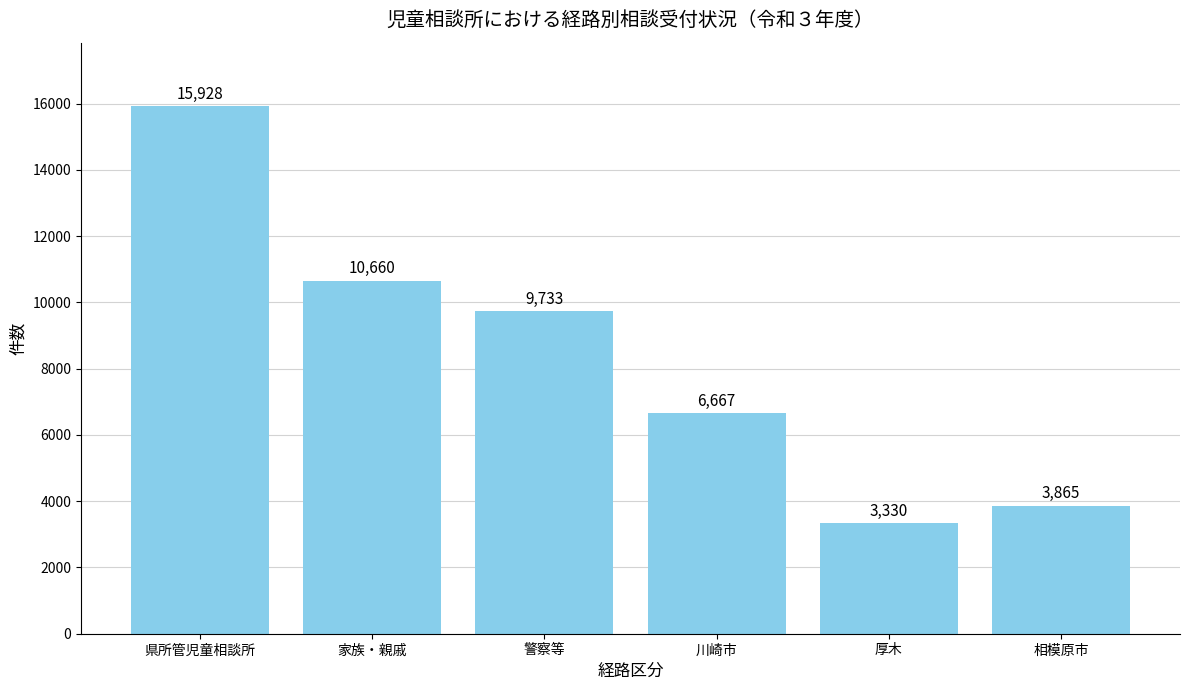

The value at 家族・親戚 is 10660. True or false?

True